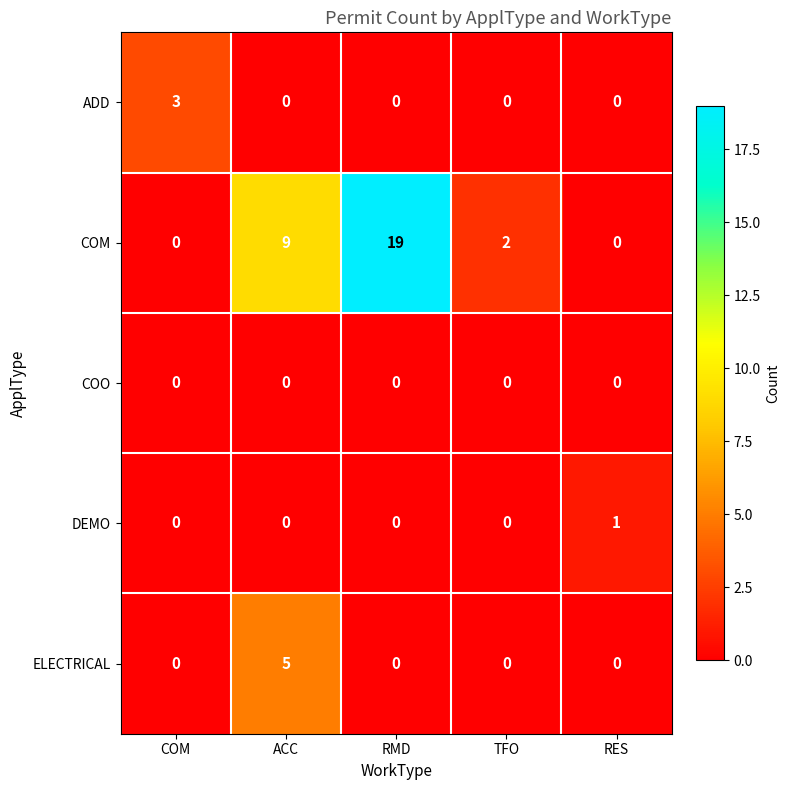

At which category is the sum across all series the highest?

RMD